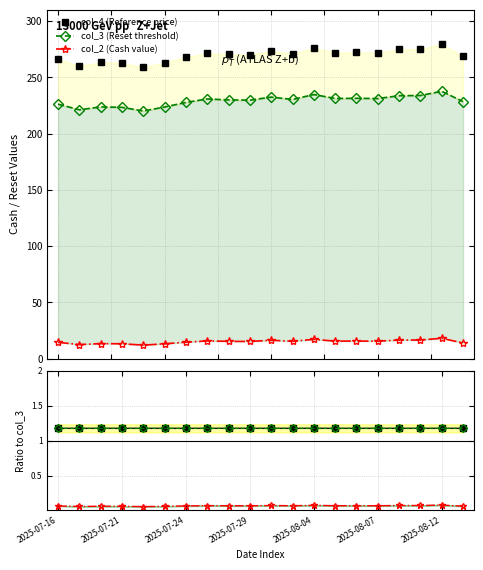

Where is the first local minimum for col_3 / col_3?

2025-07-24